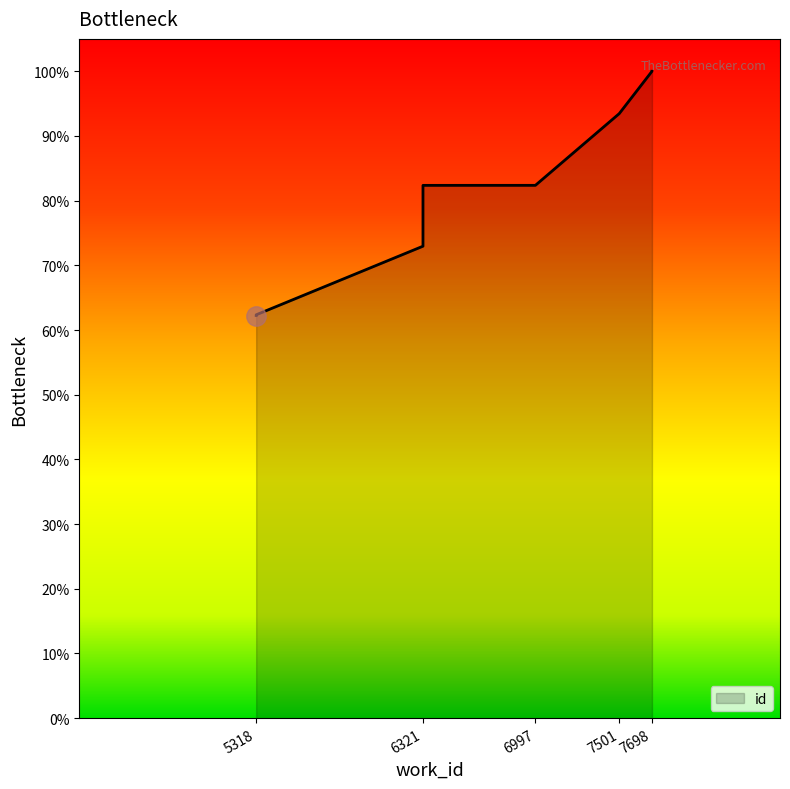

Is it true that the value at 6321 is 73.0?

True